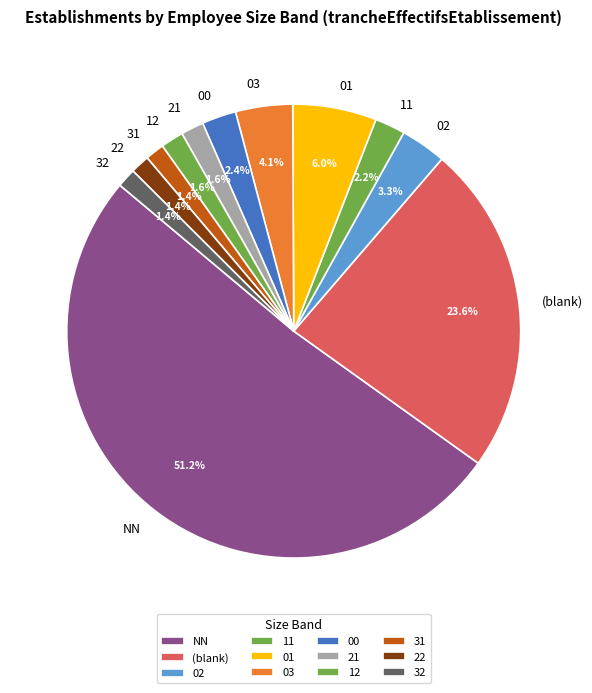

What is the largest slice in the pie chart?

NN